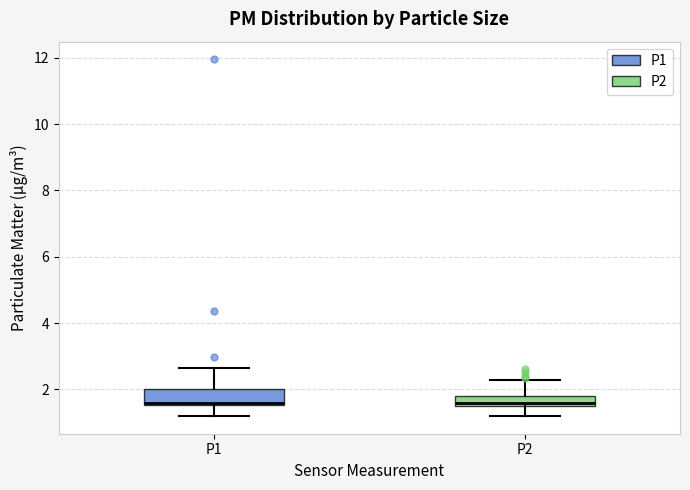

Reading left to right, transcribe this box plot: for each box, give where its median line is, the range the box spans, and where its two whiskers end, as read against the y-axis. The values are not printed on the chart, so give them approximately, as read against the axis.

P1: median 1.6 (just above the box's lower edge), box 1.6 to 2.0, whiskers 1.2 to 2.6
P2: median 1.6 (just above the box's lower edge), box 1.6 to 1.8, whiskers 1.2 to 2.2